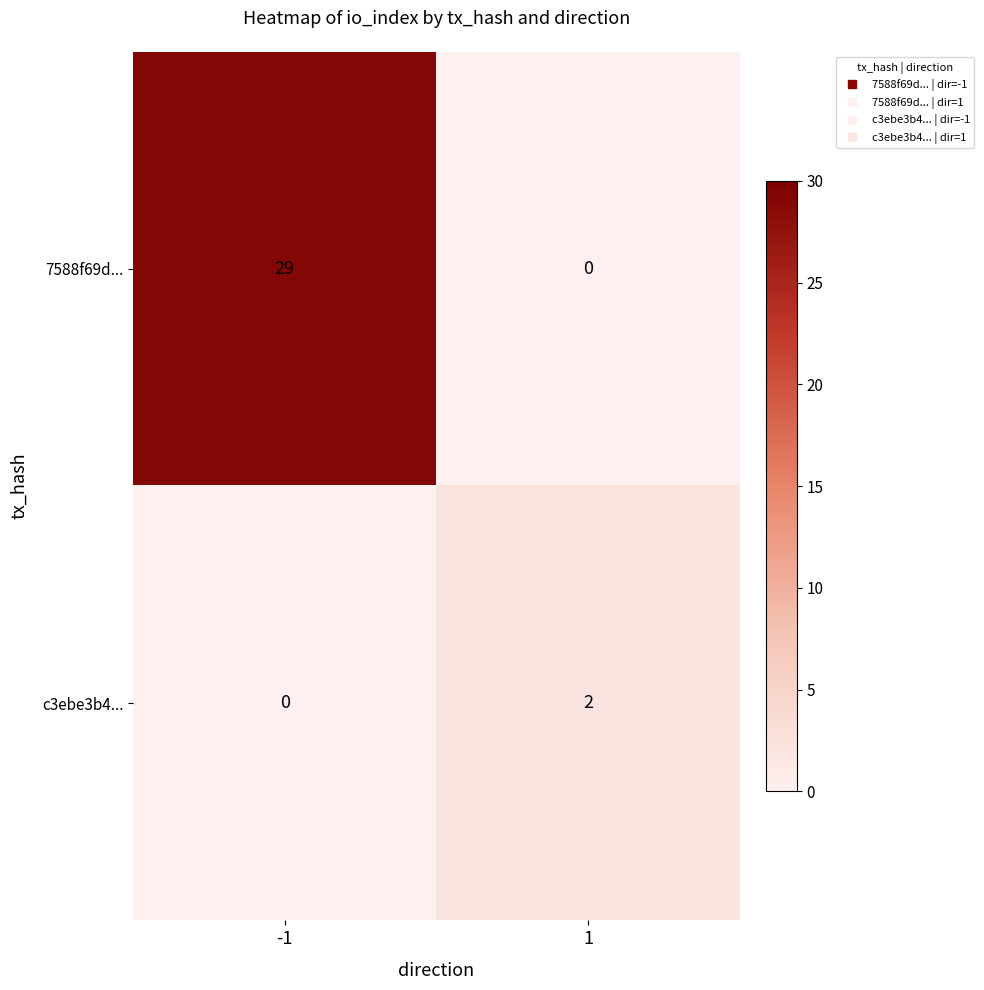

What is the difference between the 7588f69d... values at -1 and 1?

29